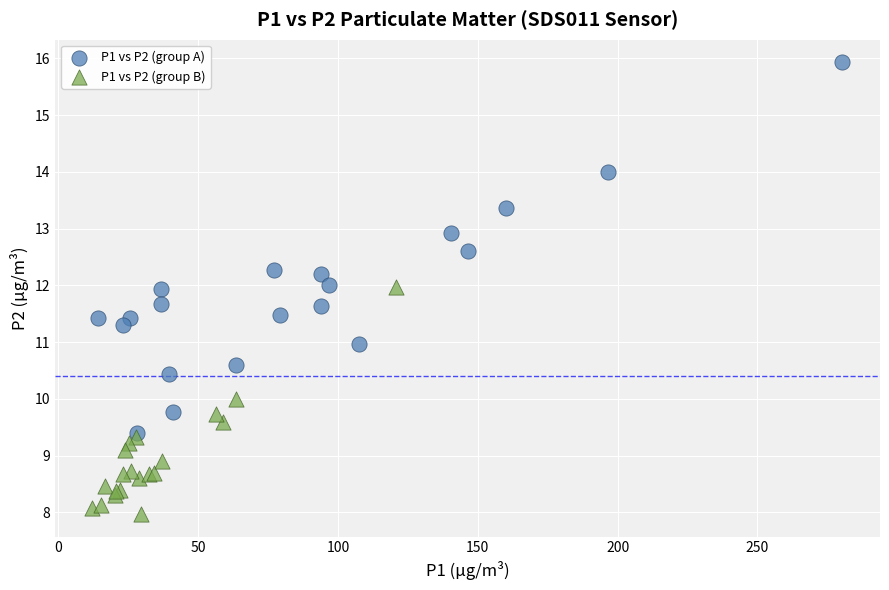

Which series reaches the minimum Y coordinate?

P1 vs P2 (group B)